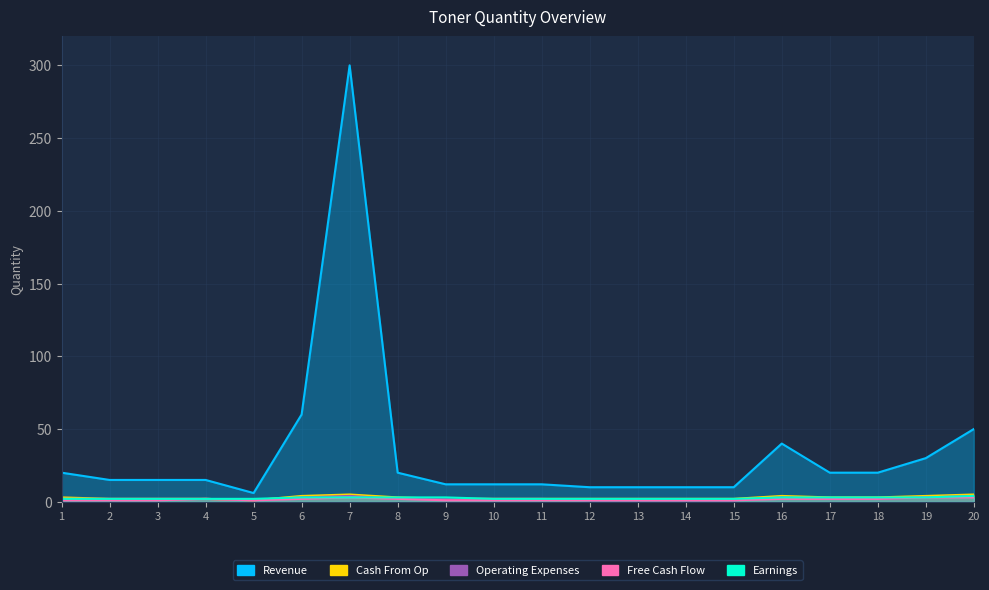

Reading left to right, transcribe all the data shown in this chart.

Revenue: 1=20	2=15	3=15	4=15	5=6	6=60	7=300	8=20	9=12	10=12	11=12	12=10	13=10	14=10	15=10	16=40	17=20	18=20	19=30	20=50
Earnings: 1=2	2=2	3=2	4=2	5=2	6=3	7=3	8=3	9=3	10=2	11=2	12=2	13=2	14=2	15=2	16=3	17=3	18=3	19=3	20=4
Free Cash Flow: 1=1	2=1	3=1	4=2	5=1	6=2	7=3	8=2	9=1	10=1	11=1	12=1	13=1	14=1	15=1	16=2	17=2	18=2	19=3	20=3
Cash From Op: 1=3	2=2	3=2	4=2	5=1	6=4	7=5	8=3	9=2	10=2	11=2	12=2	13=2	14=2	15=2	16=4	17=3	18=3	19=4	20=5
Operating Expenses: 1=2	2=2	3=2	4=2	5=1	6=3	7=4	8=2	9=2	10=2	11=2	12=1	13=1	14=1	15=1	16=3	17=2	18=2	19=3	20=4